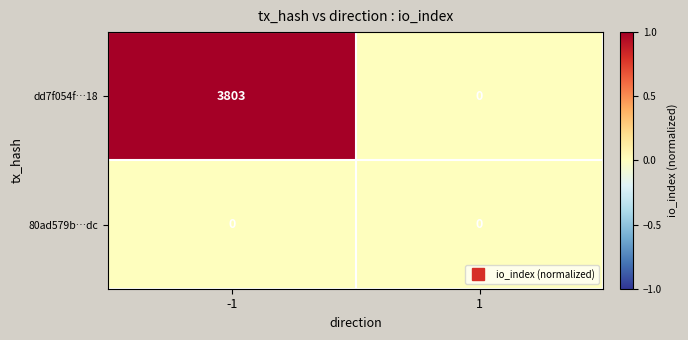

Reading left to right, transcribe all the data shown in this chart.

dd7f054f…18: -1=3803	1=0
80ad579b…dc: -1=0	1=0